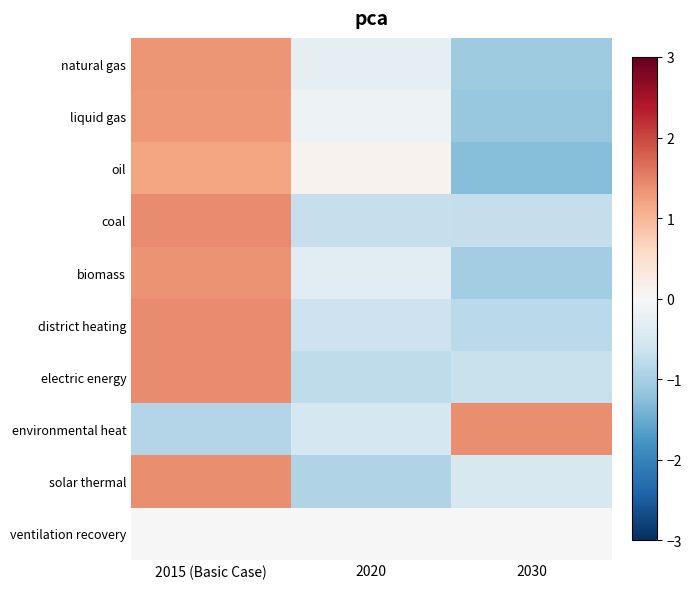

What is the smallest value displayed?

-1.3